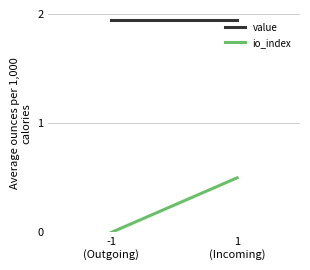

Is the value of value at -1
(Outgoing) greater than the value of io_index at 1
(Incoming)?

Yes